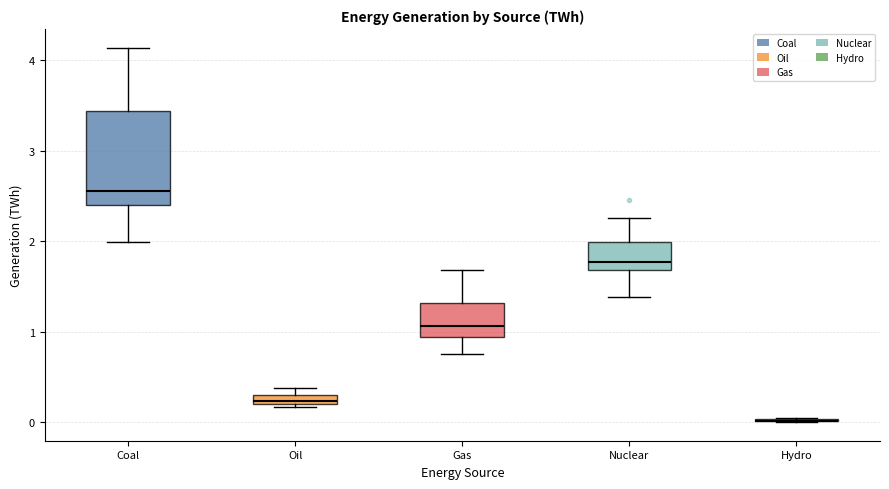

Where is the lower edge of the box for Oil on the y-axis? The values are not printed on the chart, so give them approximately, as read against the axis.

0.2